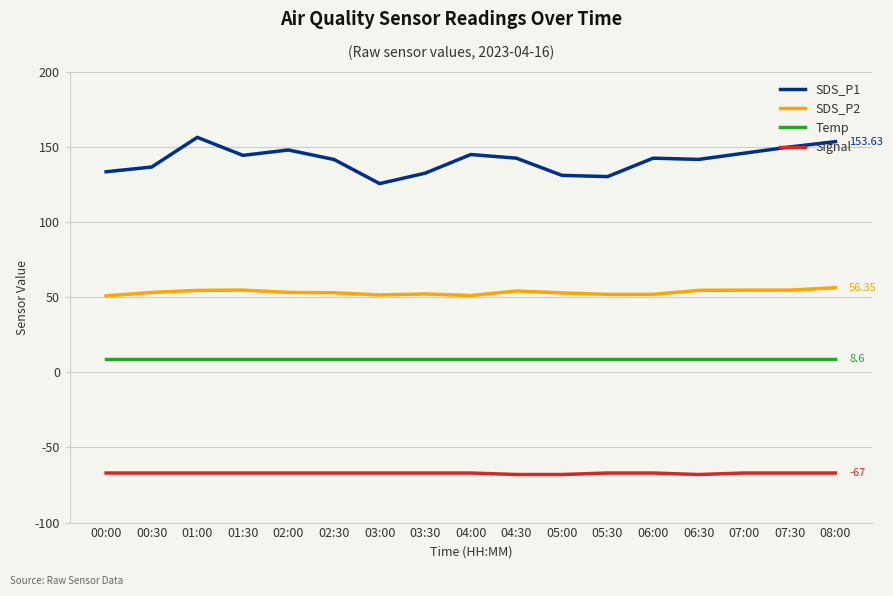

Rank the series by their maximum value, from lowest to highest.

Signal, Temp, SDS_P2, SDS_P1